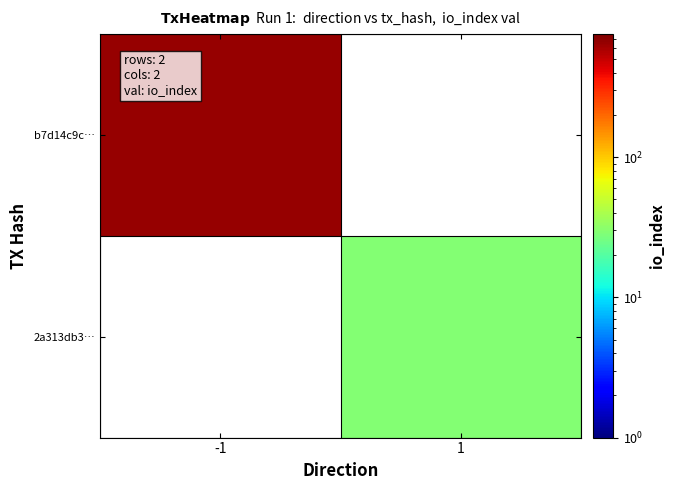

Count the number of data series in this chart.

2